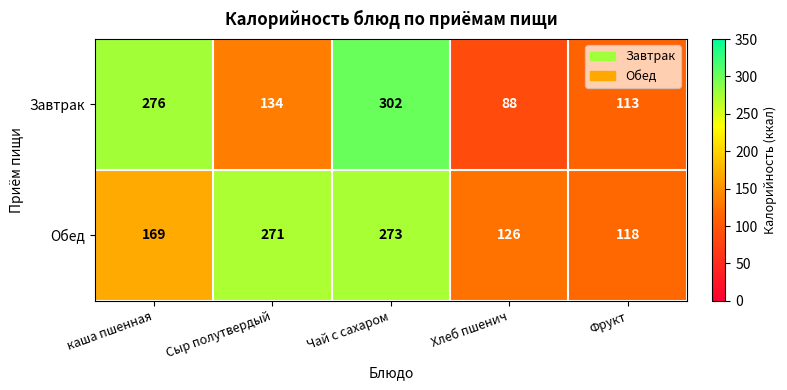

True or false: Завтрак has a value of 71 at Фрукт.

False